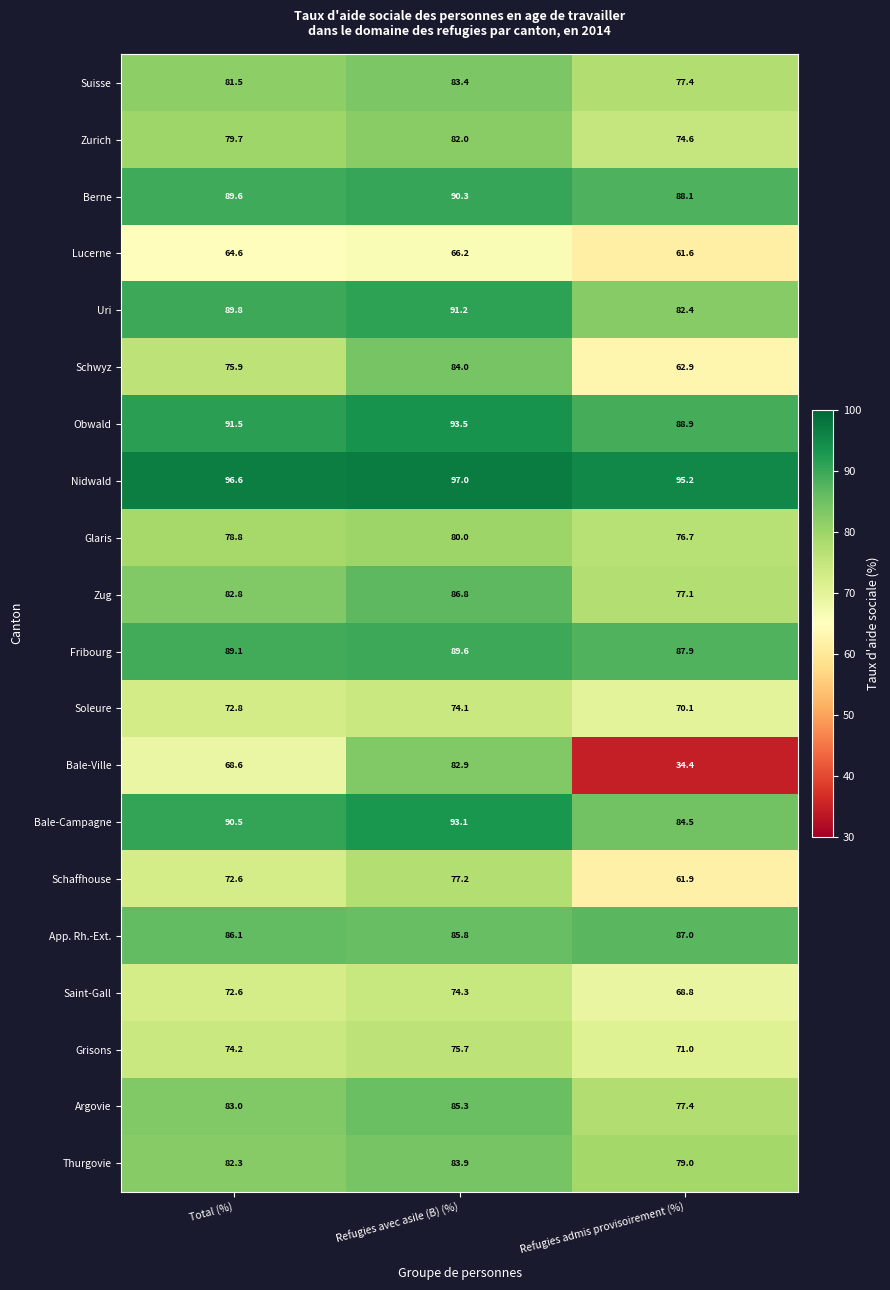

The value of Zurich at Refugies avec asile (B) (%) is 82.0. True or false?

True